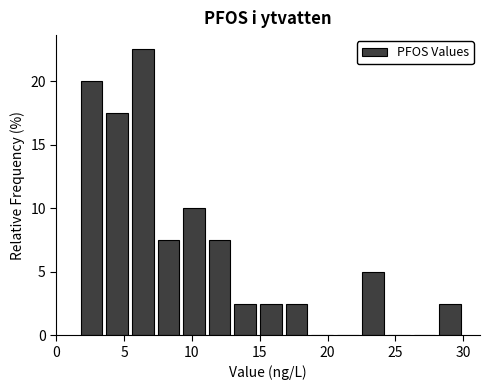

Around what value on the x-axis is the tallest bar? Give the approximate position of its centre, as read against the axis.

6.5